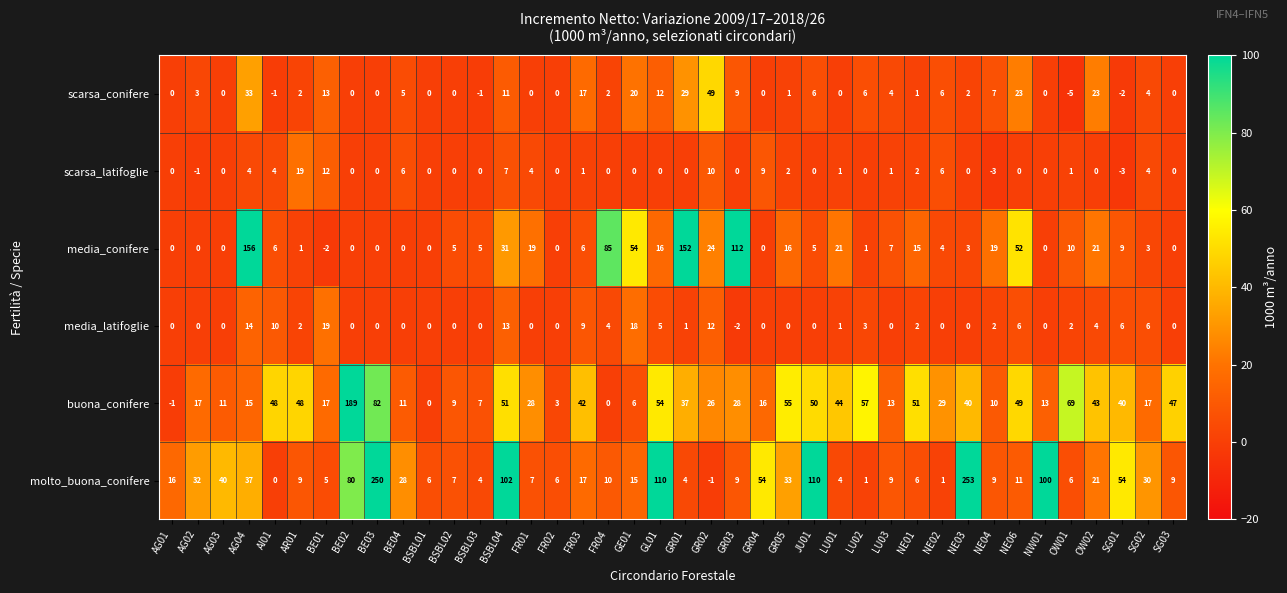

What value does the media_conifere series have at BSBL04?

31